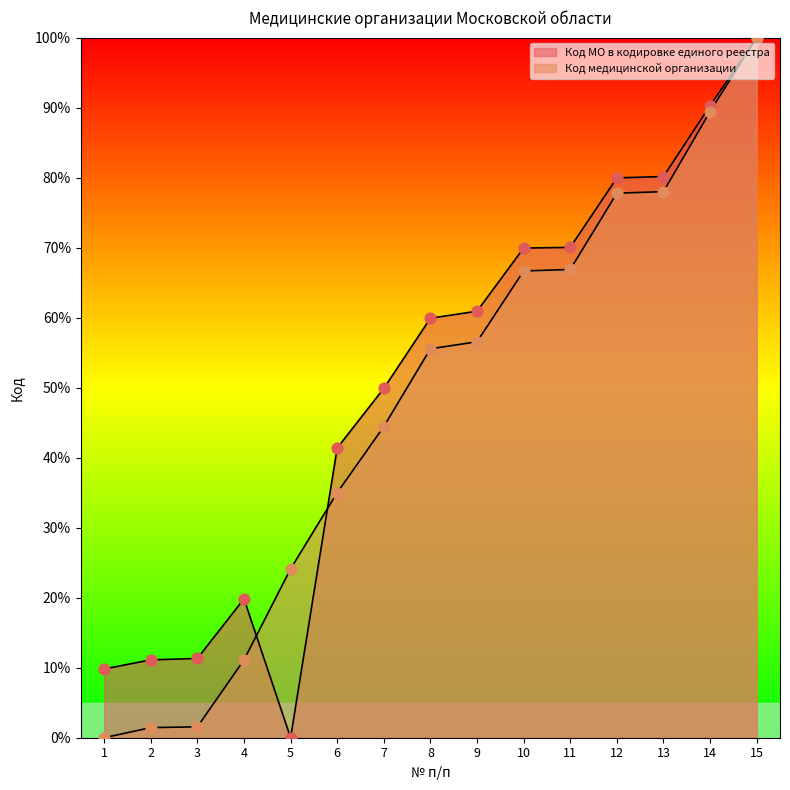

At which category is the sum across all series the highest?

15